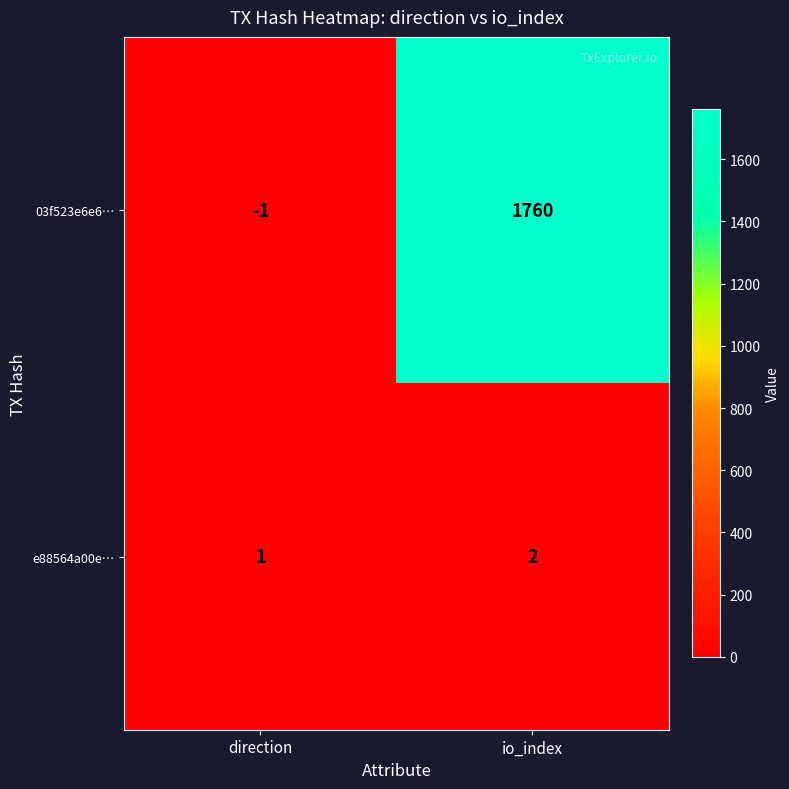

What is the difference between the highest and lowest values at direction?

2